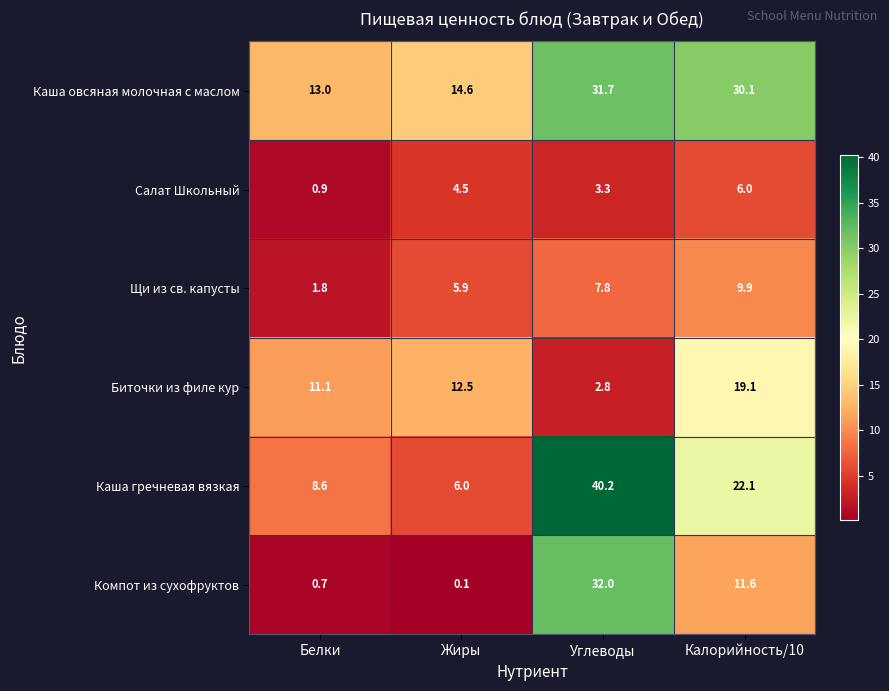

At which label is Каша овсяная молочная с маслом closest to 22?

Жиры